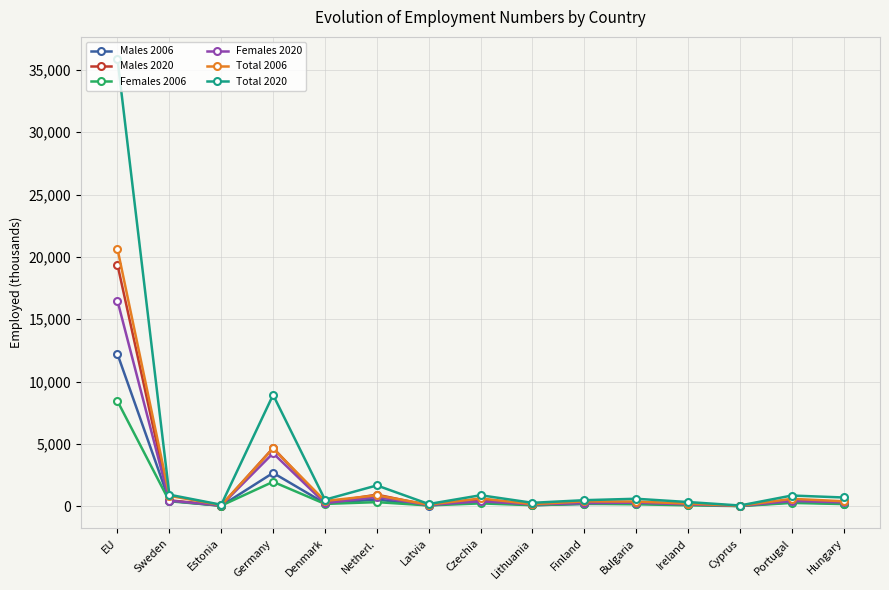

In Total 2020, how many points are higher than both neighbors (excluding endpoints)?

5